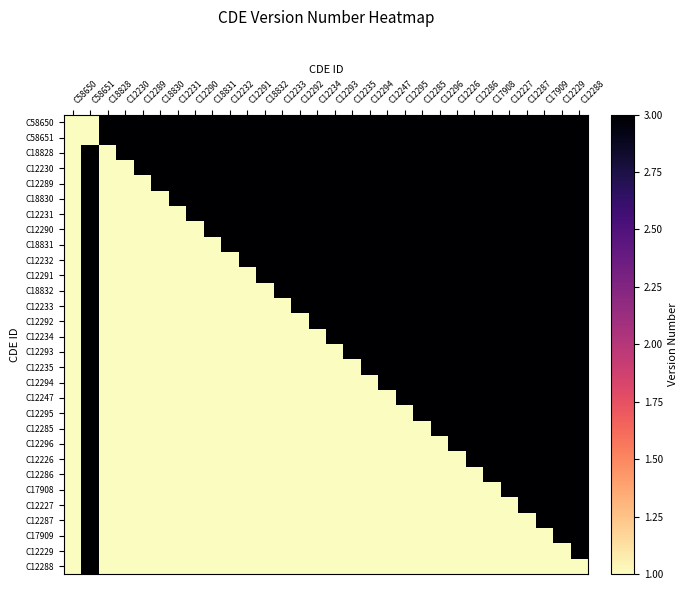

Reading left to right, list all the values displayed in this chart.

C58650: C58650=1	C58651=1	C18828=3	C12230=3	C12289=3	C18830=3	C12231=3	C12290=3	C18831=3	C12232=3	C12291=3	C18832=3	C12233=3	C12292=3	C12234=3	C12293=3	C12235=3	C12294=3	C12247=3	C12295=3	C12285=3	C12296=3	C12226=3	C12286=3	C17908=3	C12227=3	C12287=3	C17909=3	C12229=3	C12288=3
C58651: C58650=1	C58651=1	C18828=3	C12230=3	C12289=3	C18830=3	C12231=3	C12290=3	C18831=3	C12232=3	C12291=3	C18832=3	C12233=3	C12292=3	C12234=3	C12293=3	C12235=3	C12294=3	C12247=3	C12295=3	C12285=3	C12296=3	C12226=3	C12286=3	C17908=3	C12227=3	C12287=3	C17909=3	C12229=3	C12288=3
C18828: C58650=1	C58651=3	C18828=1	C12230=3	C12289=3	C18830=3	C12231=3	C12290=3	C18831=3	C12232=3	C12291=3	C18832=3	C12233=3	C12292=3	C12234=3	C12293=3	C12235=3	C12294=3	C12247=3	C12295=3	C12285=3	C12296=3	C12226=3	C12286=3	C17908=3	C12227=3	C12287=3	C17909=3	C12229=3	C12288=3
C12230: C58650=1	C58651=3	C18828=1	C12230=1	C12289=3	C18830=3	C12231=3	C12290=3	C18831=3	C12232=3	C12291=3	C18832=3	C12233=3	C12292=3	C12234=3	C12293=3	C12235=3	C12294=3	C12247=3	C12295=3	C12285=3	C12296=3	C12226=3	C12286=3	C17908=3	C12227=3	C12287=3	C17909=3	C12229=3	C12288=3
C12289: C58650=1	C58651=3	C18828=1	C12230=1	C12289=1	C18830=3	C12231=3	C12290=3	C18831=3	C12232=3	C12291=3	C18832=3	C12233=3	C12292=3	C12234=3	C12293=3	C12235=3	C12294=3	C12247=3	C12295=3	C12285=3	C12296=3	C12226=3	C12286=3	C17908=3	C12227=3	C12287=3	C17909=3	C12229=3	C12288=3
C18830: C58650=1	C58651=3	C18828=1	C12230=1	C12289=1	C18830=1	C12231=3	C12290=3	C18831=3	C12232=3	C12291=3	C18832=3	C12233=3	C12292=3	C12234=3	C12293=3	C12235=3	C12294=3	C12247=3	C12295=3	C12285=3	C12296=3	C12226=3	C12286=3	C17908=3	C12227=3	C12287=3	C17909=3	C12229=3	C12288=3
C12231: C58650=1	C58651=3	C18828=1	C12230=1	C12289=1	C18830=1	C12231=1	C12290=3	C18831=3	C12232=3	C12291=3	C18832=3	C12233=3	C12292=3	C12234=3	C12293=3	C12235=3	C12294=3	C12247=3	C12295=3	C12285=3	C12296=3	C12226=3	C12286=3	C17908=3	C12227=3	C12287=3	C17909=3	C12229=3	C12288=3
C12290: C58650=1	C58651=3	C18828=1	C12230=1	C12289=1	C18830=1	C12231=1	C12290=1	C18831=3	C12232=3	C12291=3	C18832=3	C12233=3	C12292=3	C12234=3	C12293=3	C12235=3	C12294=3	C12247=3	C12295=3	C12285=3	C12296=3	C12226=3	C12286=3	C17908=3	C12227=3	C12287=3	C17909=3	C12229=3	C12288=3
C18831: C58650=1	C58651=3	C18828=1	C12230=1	C12289=1	C18830=1	C12231=1	C12290=1	C18831=1	C12232=3	C12291=3	C18832=3	C12233=3	C12292=3	C12234=3	C12293=3	C12235=3	C12294=3	C12247=3	C12295=3	C12285=3	C12296=3	C12226=3	C12286=3	C17908=3	C12227=3	C12287=3	C17909=3	C12229=3	C12288=3
C12232: C58650=1	C58651=3	C18828=1	C12230=1	C12289=1	C18830=1	C12231=1	C12290=1	C18831=1	C12232=1	C12291=3	C18832=3	C12233=3	C12292=3	C12234=3	C12293=3	C12235=3	C12294=3	C12247=3	C12295=3	C12285=3	C12296=3	C12226=3	C12286=3	C17908=3	C12227=3	C12287=3	C17909=3	C12229=3	C12288=3
C12291: C58650=1	C58651=3	C18828=1	C12230=1	C12289=1	C18830=1	C12231=1	C12290=1	C18831=1	C12232=1	C12291=1	C18832=3	C12233=3	C12292=3	C12234=3	C12293=3	C12235=3	C12294=3	C12247=3	C12295=3	C12285=3	C12296=3	C12226=3	C12286=3	C17908=3	C12227=3	C12287=3	C17909=3	C12229=3	C12288=3
C18832: C58650=1	C58651=3	C18828=1	C12230=1	C12289=1	C18830=1	C12231=1	C12290=1	C18831=1	C12232=1	C12291=1	C18832=1	C12233=3	C12292=3	C12234=3	C12293=3	C12235=3	C12294=3	C12247=3	C12295=3	C12285=3	C12296=3	C12226=3	C12286=3	C17908=3	C12227=3	C12287=3	C17909=3	C12229=3	C12288=3
C12233: C58650=1	C58651=3	C18828=1	C12230=1	C12289=1	C18830=1	C12231=1	C12290=1	C18831=1	C12232=1	C12291=1	C18832=1	C12233=1	C12292=3	C12234=3	C12293=3	C12235=3	C12294=3	C12247=3	C12295=3	C12285=3	C12296=3	C12226=3	C12286=3	C17908=3	C12227=3	C12287=3	C17909=3	C12229=3	C12288=3
C12292: C58650=1	C58651=3	C18828=1	C12230=1	C12289=1	C18830=1	C12231=1	C12290=1	C18831=1	C12232=1	C12291=1	C18832=1	C12233=1	C12292=1	C12234=3	C12293=3	C12235=3	C12294=3	C12247=3	C12295=3	C12285=3	C12296=3	C12226=3	C12286=3	C17908=3	C12227=3	C12287=3	C17909=3	C12229=3	C12288=3
C12234: C58650=1	C58651=3	C18828=1	C12230=1	C12289=1	C18830=1	C12231=1	C12290=1	C18831=1	C12232=1	C12291=1	C18832=1	C12233=1	C12292=1	C12234=1	C12293=3	C12235=3	C12294=3	C12247=3	C12295=3	C12285=3	C12296=3	C12226=3	C12286=3	C17908=3	C12227=3	C12287=3	C17909=3	C12229=3	C12288=3
C12293: C58650=1	C58651=3	C18828=1	C12230=1	C12289=1	C18830=1	C12231=1	C12290=1	C18831=1	C12232=1	C12291=1	C18832=1	C12233=1	C12292=1	C12234=1	C12293=1	C12235=3	C12294=3	C12247=3	C12295=3	C12285=3	C12296=3	C12226=3	C12286=3	C17908=3	C12227=3	C12287=3	C17909=3	C12229=3	C12288=3
C12235: C58650=1	C58651=3	C18828=1	C12230=1	C12289=1	C18830=1	C12231=1	C12290=1	C18831=1	C12232=1	C12291=1	C18832=1	C12233=1	C12292=1	C12234=1	C12293=1	C12235=1	C12294=3	C12247=3	C12295=3	C12285=3	C12296=3	C12226=3	C12286=3	C17908=3	C12227=3	C12287=3	C17909=3	C12229=3	C12288=3
C12294: C58650=1	C58651=3	C18828=1	C12230=1	C12289=1	C18830=1	C12231=1	C12290=1	C18831=1	C12232=1	C12291=1	C18832=1	C12233=1	C12292=1	C12234=1	C12293=1	C12235=1	C12294=1	C12247=3	C12295=3	C12285=3	C12296=3	C12226=3	C12286=3	C17908=3	C12227=3	C12287=3	C17909=3	C12229=3	C12288=3
C12247: C58650=1	C58651=3	C18828=1	C12230=1	C12289=1	C18830=1	C12231=1	C12290=1	C18831=1	C12232=1	C12291=1	C18832=1	C12233=1	C12292=1	C12234=1	C12293=1	C12235=1	C12294=1	C12247=1	C12295=3	C12285=3	C12296=3	C12226=3	C12286=3	C17908=3	C12227=3	C12287=3	C17909=3	C12229=3	C12288=3
C12295: C58650=1	C58651=3	C18828=1	C12230=1	C12289=1	C18830=1	C12231=1	C12290=1	C18831=1	C12232=1	C12291=1	C18832=1	C12233=1	C12292=1	C12234=1	C12293=1	C12235=1	C12294=1	C12247=1	C12295=1	C12285=3	C12296=3	C12226=3	C12286=3	C17908=3	C12227=3	C12287=3	C17909=3	C12229=3	C12288=3
C12285: C58650=1	C58651=3	C18828=1	C12230=1	C12289=1	C18830=1	C12231=1	C12290=1	C18831=1	C12232=1	C12291=1	C18832=1	C12233=1	C12292=1	C12234=1	C12293=1	C12235=1	C12294=1	C12247=1	C12295=1	C12285=1	C12296=3	C12226=3	C12286=3	C17908=3	C12227=3	C12287=3	C17909=3	C12229=3	C12288=3
C12296: C58650=1	C58651=3	C18828=1	C12230=1	C12289=1	C18830=1	C12231=1	C12290=1	C18831=1	C12232=1	C12291=1	C18832=1	C12233=1	C12292=1	C12234=1	C12293=1	C12235=1	C12294=1	C12247=1	C12295=1	C12285=1	C12296=1	C12226=3	C12286=3	C17908=3	C12227=3	C12287=3	C17909=3	C12229=3	C12288=3
C12226: C58650=1	C58651=3	C18828=1	C12230=1	C12289=1	C18830=1	C12231=1	C12290=1	C18831=1	C12232=1	C12291=1	C18832=1	C12233=1	C12292=1	C12234=1	C12293=1	C12235=1	C12294=1	C12247=1	C12295=1	C12285=1	C12296=1	C12226=1	C12286=3	C17908=3	C12227=3	C12287=3	C17909=3	C12229=3	C12288=3
C12286: C58650=1	C58651=3	C18828=1	C12230=1	C12289=1	C18830=1	C12231=1	C12290=1	C18831=1	C12232=1	C12291=1	C18832=1	C12233=1	C12292=1	C12234=1	C12293=1	C12235=1	C12294=1	C12247=1	C12295=1	C12285=1	C12296=1	C12226=1	C12286=1	C17908=3	C12227=3	C12287=3	C17909=3	C12229=3	C12288=3
C17908: C58650=1	C58651=3	C18828=1	C12230=1	C12289=1	C18830=1	C12231=1	C12290=1	C18831=1	C12232=1	C12291=1	C18832=1	C12233=1	C12292=1	C12234=1	C12293=1	C12235=1	C12294=1	C12247=1	C12295=1	C12285=1	C12296=1	C12226=1	C12286=1	C17908=1	C12227=3	C12287=3	C17909=3	C12229=3	C12288=3
C12227: C58650=1	C58651=3	C18828=1	C12230=1	C12289=1	C18830=1	C12231=1	C12290=1	C18831=1	C12232=1	C12291=1	C18832=1	C12233=1	C12292=1	C12234=1	C12293=1	C12235=1	C12294=1	C12247=1	C12295=1	C12285=1	C12296=1	C12226=1	C12286=1	C17908=1	C12227=1	C12287=3	C17909=3	C12229=3	C12288=3
C12287: C58650=1	C58651=3	C18828=1	C12230=1	C12289=1	C18830=1	C12231=1	C12290=1	C18831=1	C12232=1	C12291=1	C18832=1	C12233=1	C12292=1	C12234=1	C12293=1	C12235=1	C12294=1	C12247=1	C12295=1	C12285=1	C12296=1	C12226=1	C12286=1	C17908=1	C12227=1	C12287=1	C17909=3	C12229=3	C12288=3
C17909: C58650=1	C58651=3	C18828=1	C12230=1	C12289=1	C18830=1	C12231=1	C12290=1	C18831=1	C12232=1	C12291=1	C18832=1	C12233=1	C12292=1	C12234=1	C12293=1	C12235=1	C12294=1	C12247=1	C12295=1	C12285=1	C12296=1	C12226=1	C12286=1	C17908=1	C12227=1	C12287=1	C17909=1	C12229=3	C12288=3
C12229: C58650=1	C58651=3	C18828=1	C12230=1	C12289=1	C18830=1	C12231=1	C12290=1	C18831=1	C12232=1	C12291=1	C18832=1	C12233=1	C12292=1	C12234=1	C12293=1	C12235=1	C12294=1	C12247=1	C12295=1	C12285=1	C12296=1	C12226=1	C12286=1	C17908=1	C12227=1	C12287=1	C17909=1	C12229=1	C12288=3
C12288: C58650=1	C58651=3	C18828=1	C12230=1	C12289=1	C18830=1	C12231=1	C12290=1	C18831=1	C12232=1	C12291=1	C18832=1	C12233=1	C12292=1	C12234=1	C12293=1	C12235=1	C12294=1	C12247=1	C12295=1	C12285=1	C12296=1	C12226=1	C12286=1	C17908=1	C12227=1	C12287=1	C17909=1	C12229=1	C12288=1